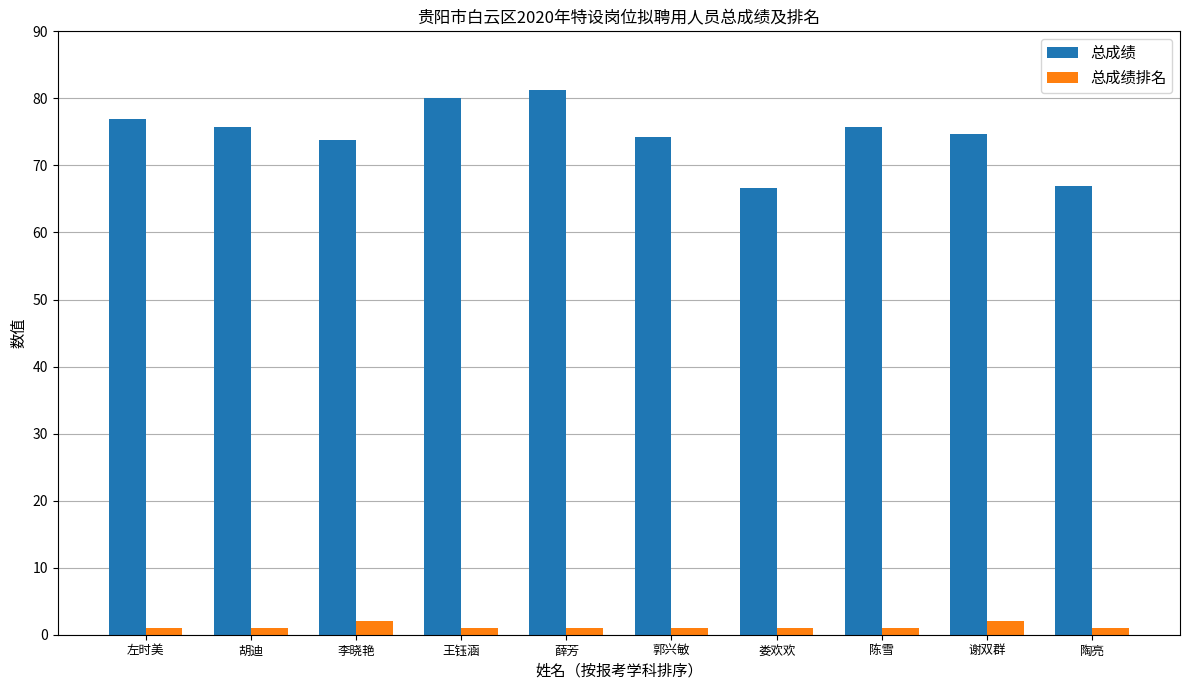

Is the value of 总成绩 at 左时美 greater than the value of 总成绩排名 at 左时美?

Yes